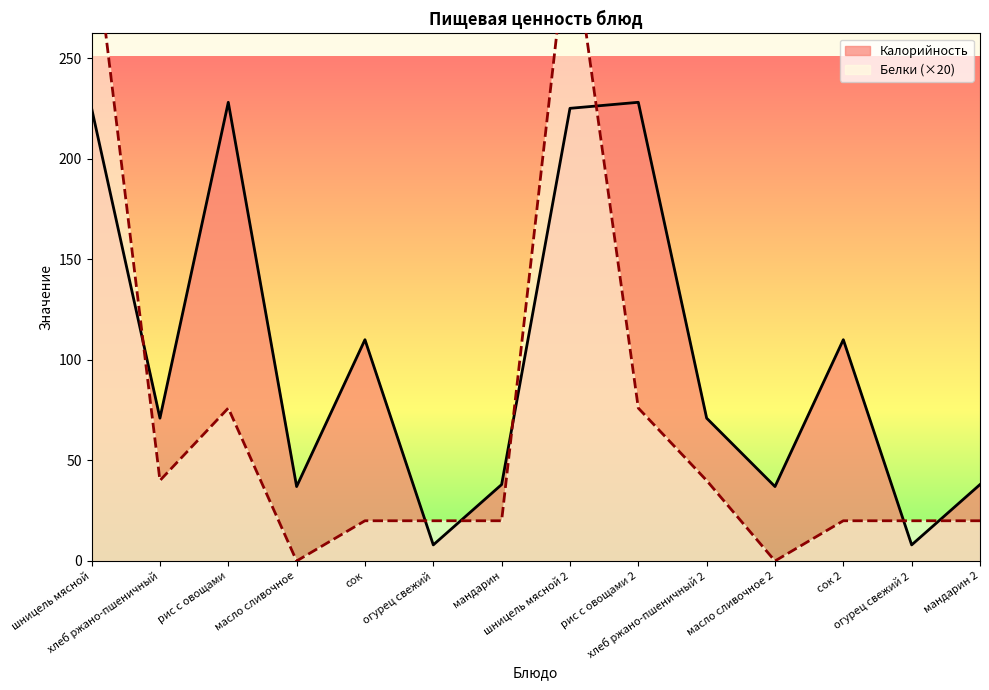

Which has a higher value, хлеб ржано-пшеничный or огурец свежий 2?

хлеб ржано-пшеничный